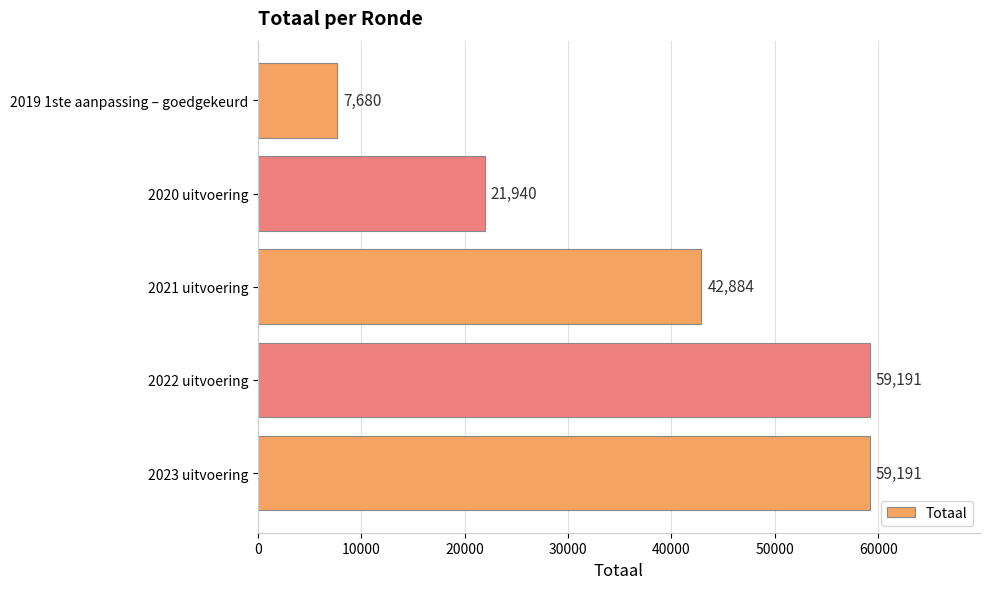

How many data points are less than 42884?

2